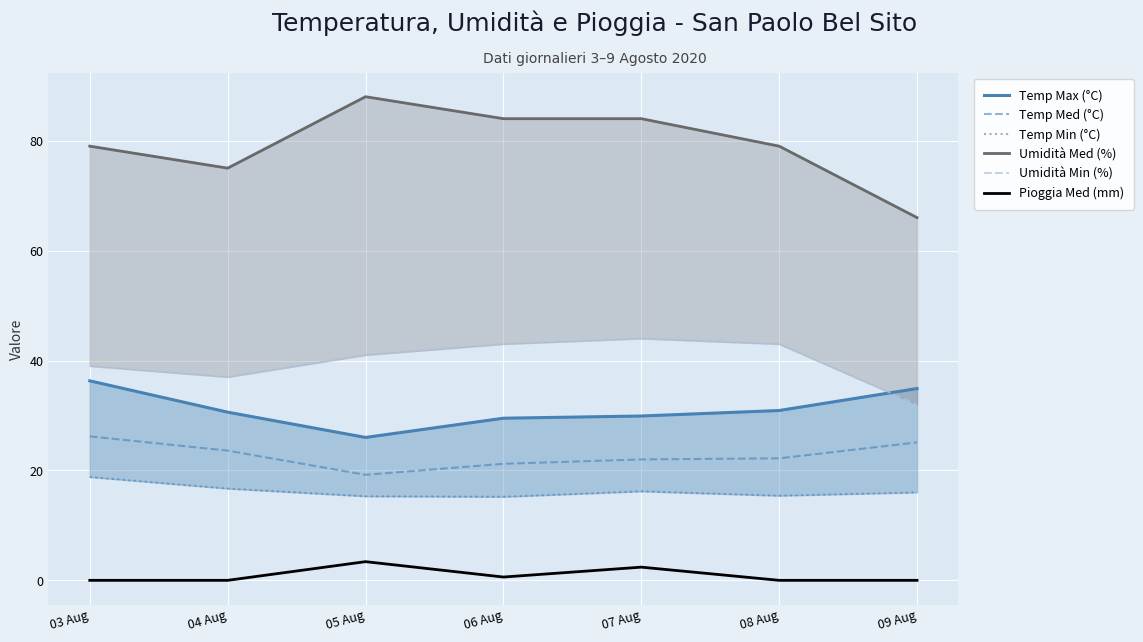

How many lines are shown in the chart?

6